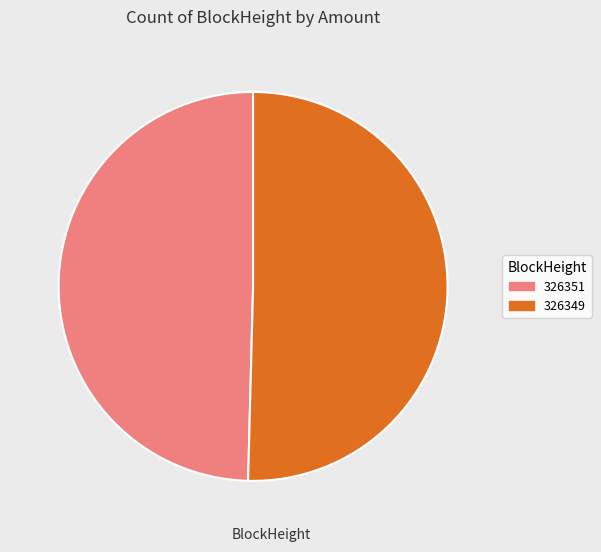

Do 326351 and 326349 together represent more than half of the pie?

Yes